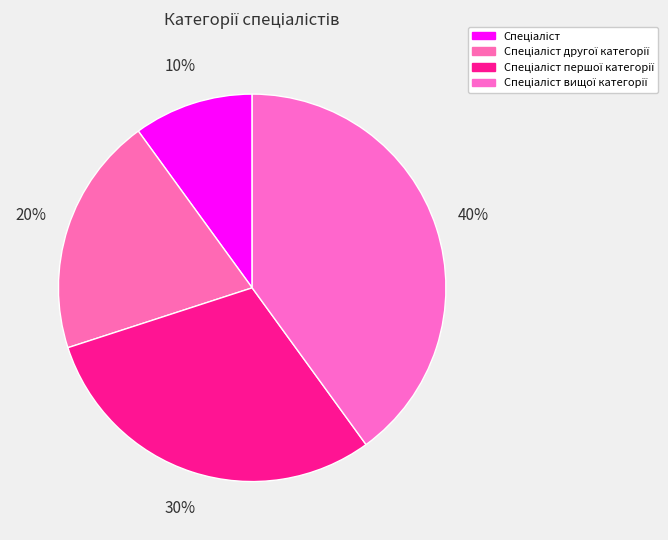

How many segments does this pie chart have?

4